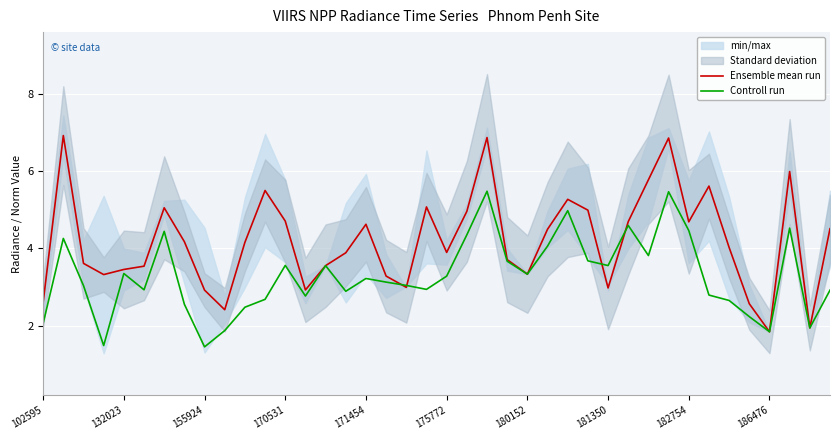

True or false: Controll run has a value of 5.5 at 31.

True